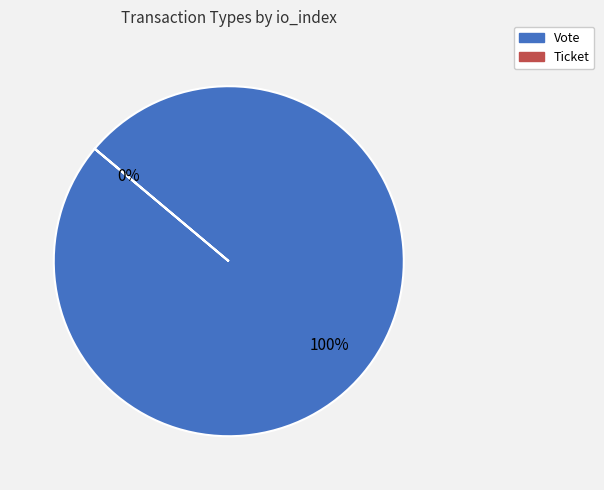

Between Vote and Ticket, which is larger?

Vote